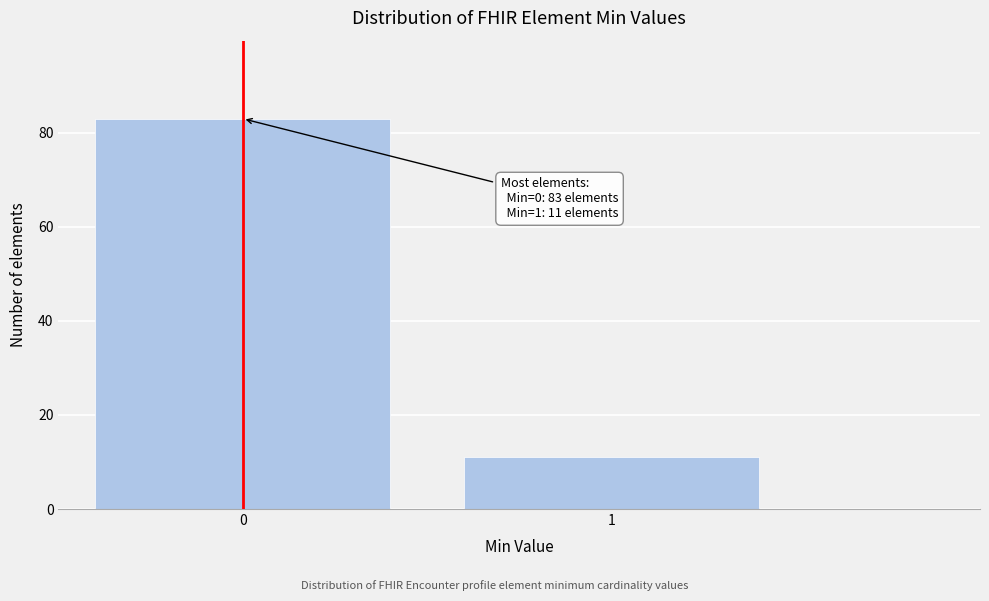

Reading right to left, list all the values displayed in this chart.

11	83